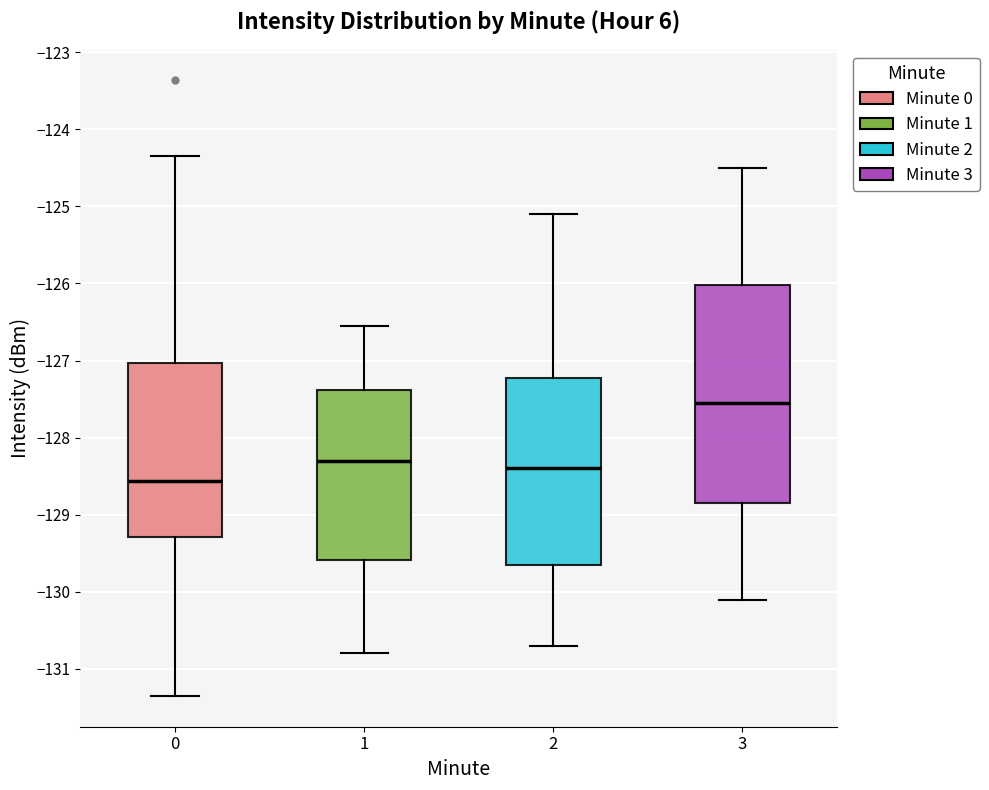

Reading left to right, transcribe this box plot: for each box, give where its median line is, the range the box spans, and where its two whiskers end, as read against the y-axis. The values are not printed on the chart, so give them approximately, as read against the axis.

0: median -128.6, box -129.3 to -127.0, whiskers -131.4 to -124.3
1: median -128.3, box -129.6 to -127.4, whiskers -130.8 to -126.6
2: median -128.4, box -129.6 to -127.2, whiskers -130.7 to -125.1
3: median -127.5, box -128.8 to -126.0, whiskers -130.1 to -124.5